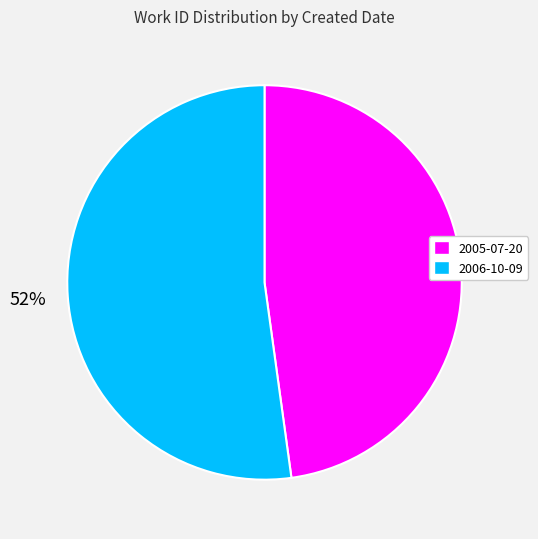

To the nearest percent, what is the difference between the largest and smallest slice percentages?

4%